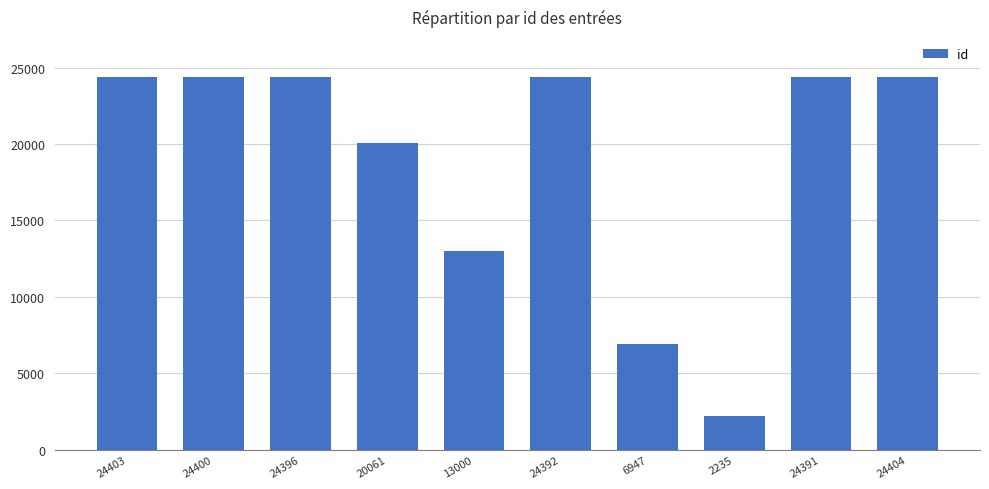

What is the difference between the second highest and minimum values?

22168